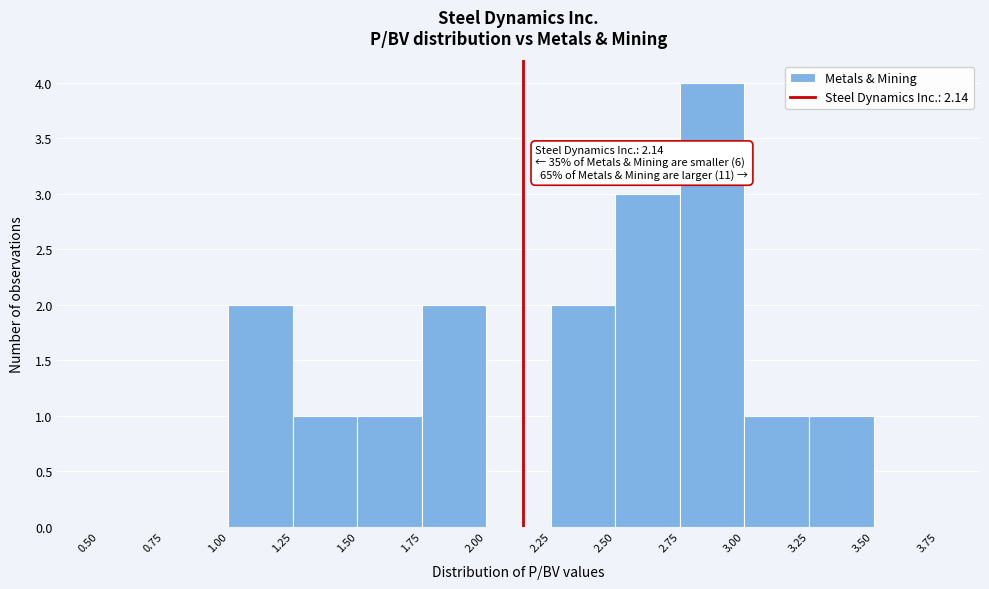

Which range on the x-axis has the tallest bar?

2.75 to 3.00